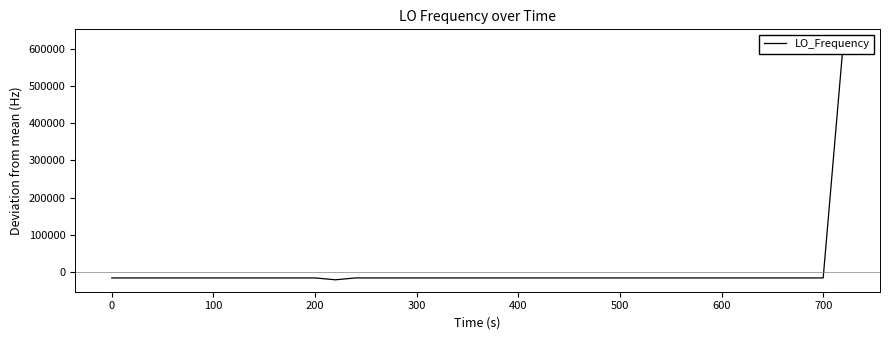

Reading left to right, transcribe all the data shown in this chart.

-15772.4	-15770.6	-15769.4	-15770.9	-15769.2	-15769.1	-15766.9	-15767.1	-15768.5	-15768.6	-15768.1	-15768.1	-20761.8	-15767.9	-15770.2	-15769.5	-15770.2	-15769.0	-15767.2	-15769.3	-15769.3	-15766.3	-15768.8	-15768.8	-15768.0	-15766.6	-15766.6	-15769.3	-15767.5	-15765.9	-15765.9	-15766.0	-15763.1	-15764.4	-15763.7	-15764.2	-15765.1	-15767.1	-15767.4	619938.5